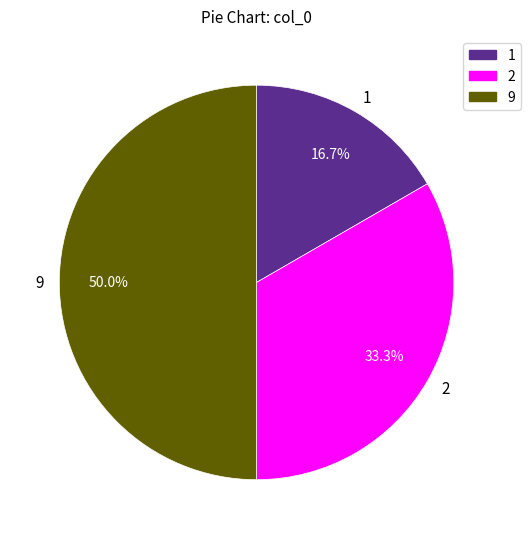

Rank the categories by value from highest to lowest.

9, 2, 1